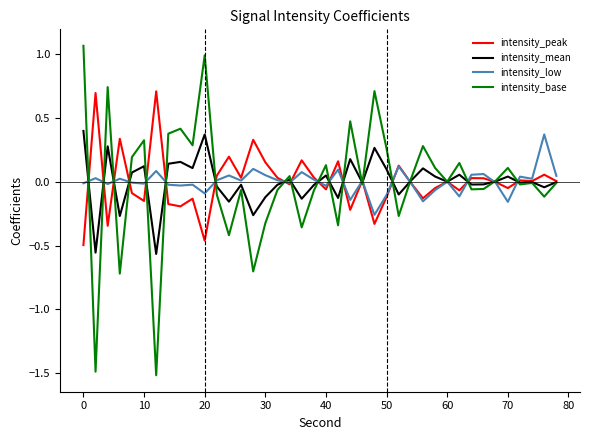

Which series has the largest range (max minus min)?

intensity_base